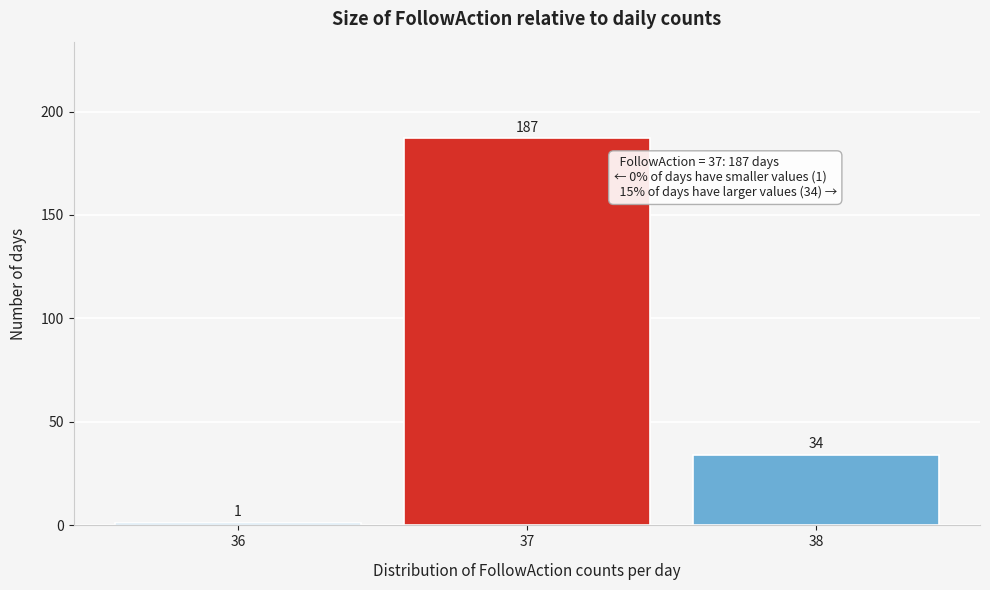

Reading left to right, list all the values displayed in this chart.

1	187	34